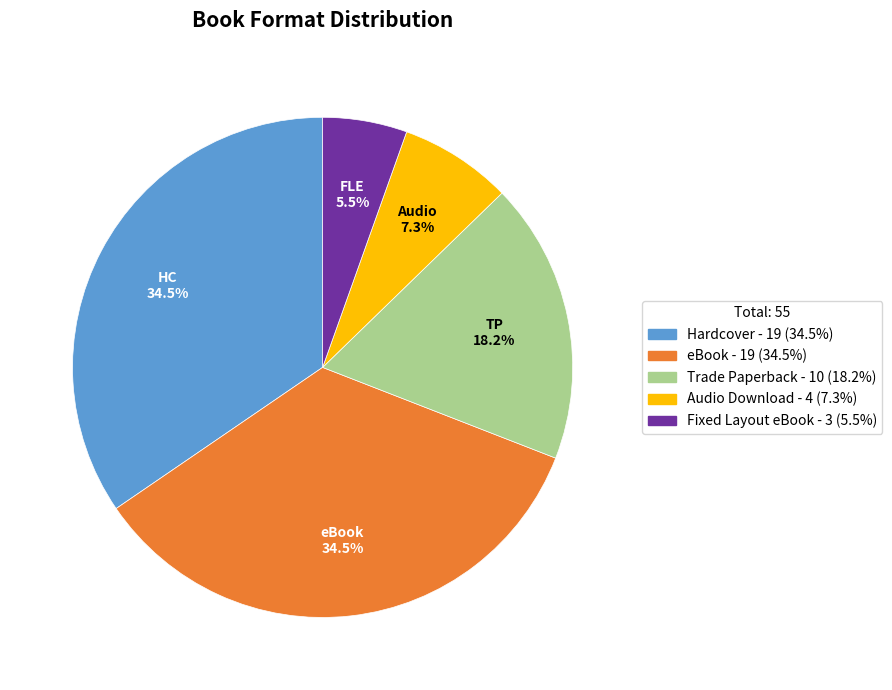

Count the number of slices in the pie.

5